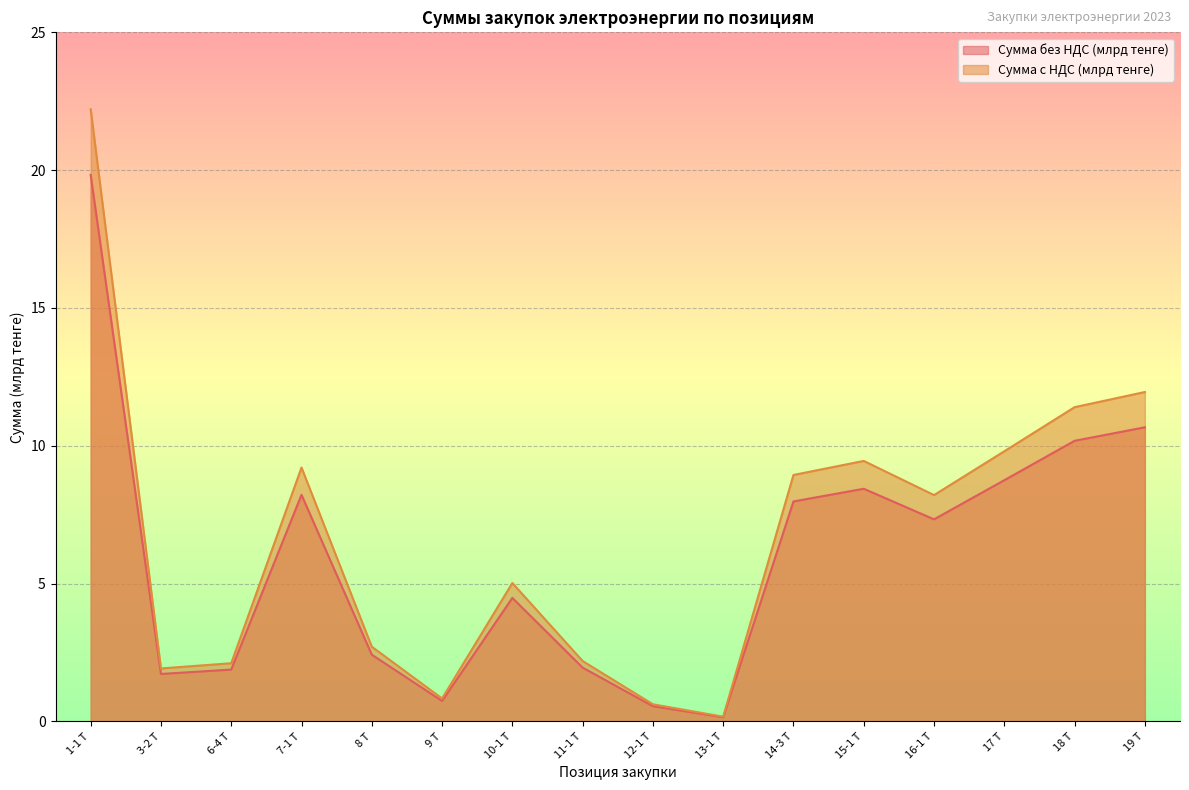

Rank the categories by Сумма с НДС (млрд тенге) value from highest to lowest.

1-1 Т, 19 Т, 18 Т, 17 Т, 15-1 Т, 7-1 Т, 14-3 Т, 16-1 Т, 10-1 Т, 8 Т, 11-1 Т, 6-4 Т, 3-2 Т, 9 Т, 12-1 Т, 13-1 Т